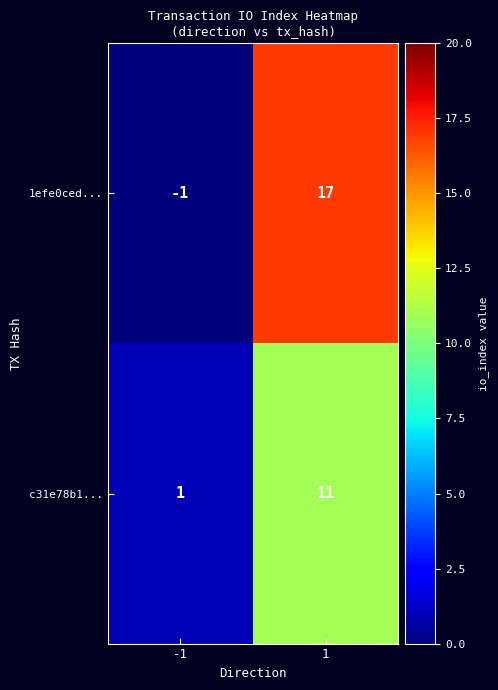

What is the sum of all c31e78b1... values?

12